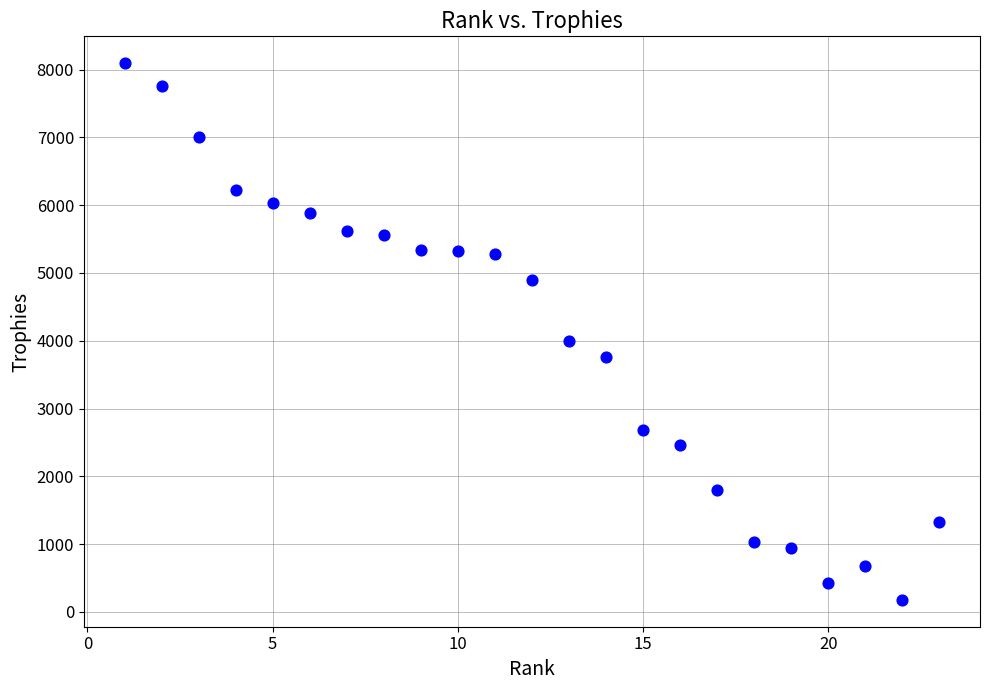

What Y value in the scatter plot is closest to 4136?

3993